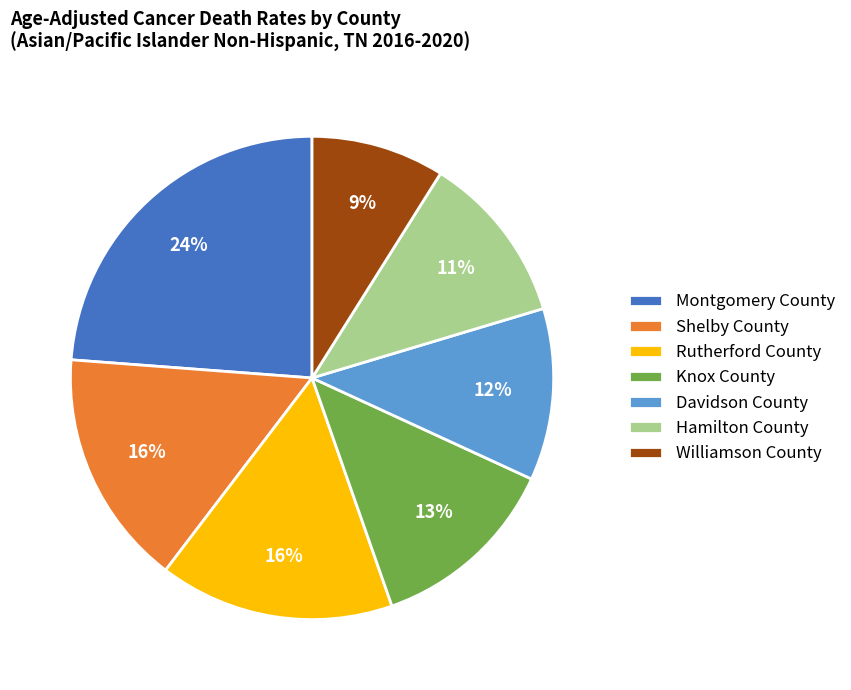

True or false: Williamson County accounts for 15% of the total.

False